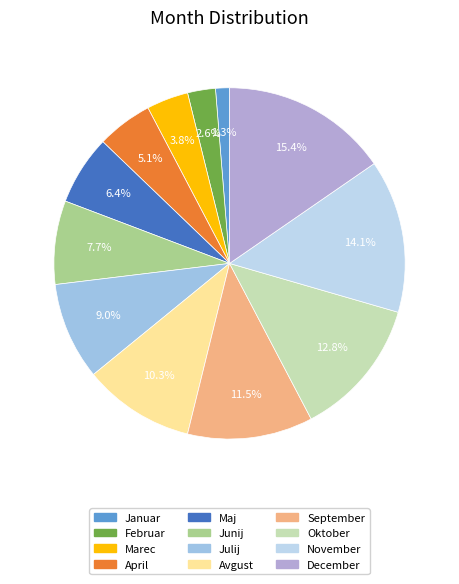

How much of the chart is everything except Julij?

91.0%